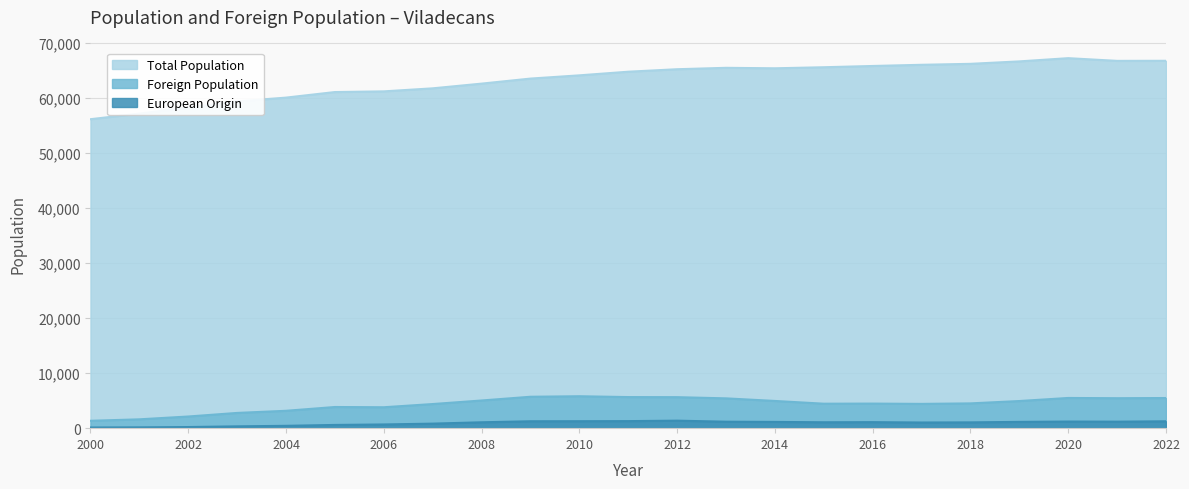

Does the chart have visible grid lines?

Yes